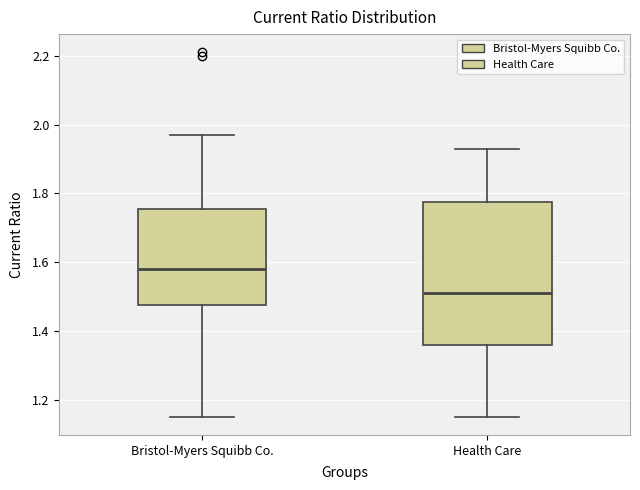

Reading left to right, transcribe this box plot: for each box, give where its median line is, the range the box spans, and where its two whiskers end, as read against the y-axis. The values are not printed on the chart, so give them approximately, as read against the axis.

Bristol-Myers Squibb Co.: median 1.58, box 1.48 to 1.76, whiskers 1.16 to 1.98
Health Care: median 1.52, box 1.36 to 1.78, whiskers 1.16 to 1.94